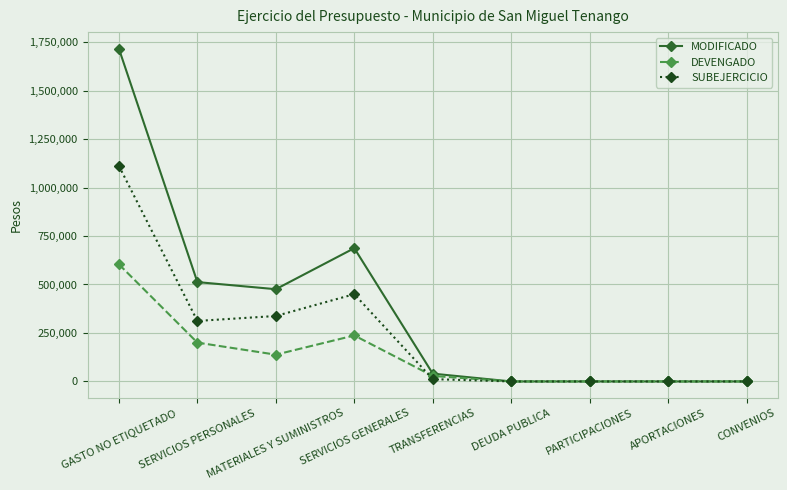

Which series has the largest total across all categories?

MODIFICADO